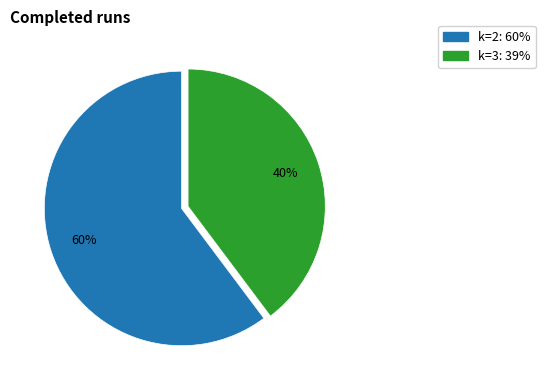

Is the sum of k=2 and k=3 greater than half?

Yes